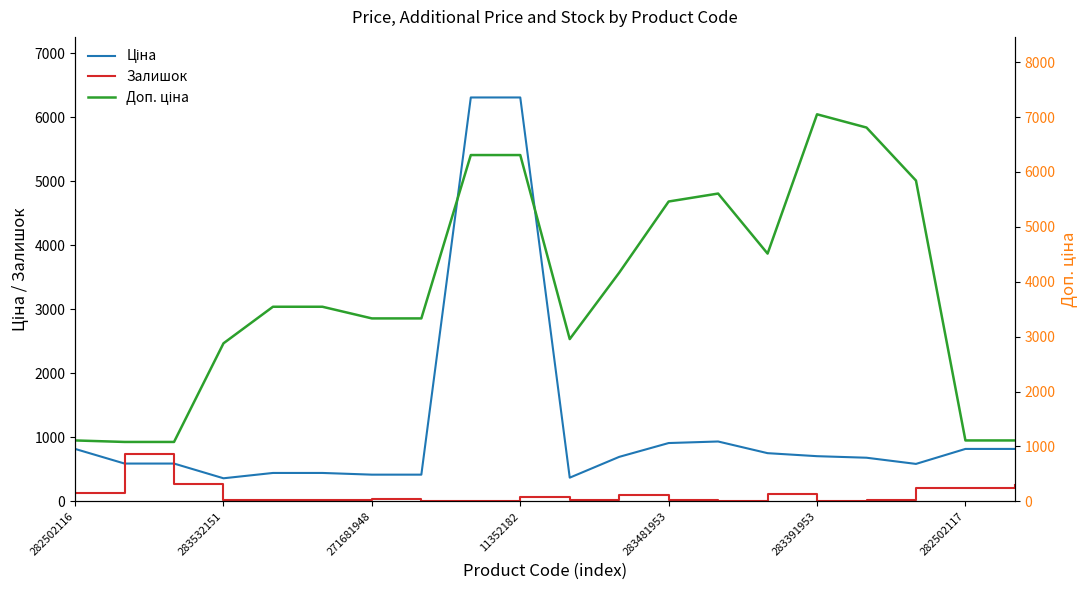

Rank the series by their average value, from lowest to highest.

Залишок, Ціна, Доп. ціна